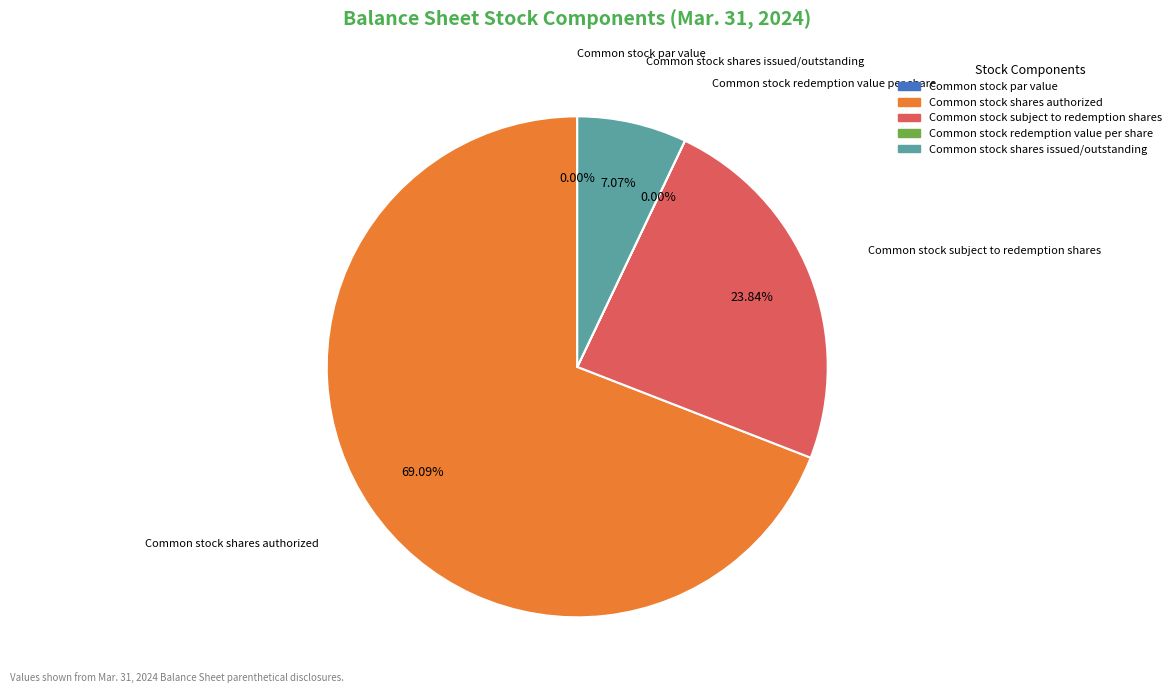

To the nearest percent, what percentage of the pie is Common stock shares authorized?

69%